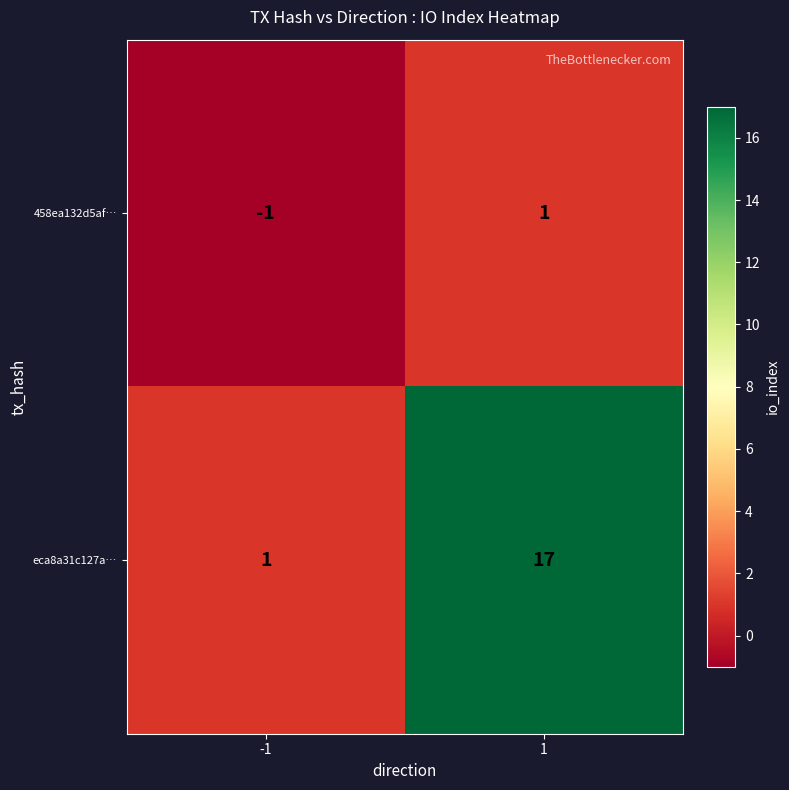

Which series changed the most between -1 and 1?

eca8a31c127a…